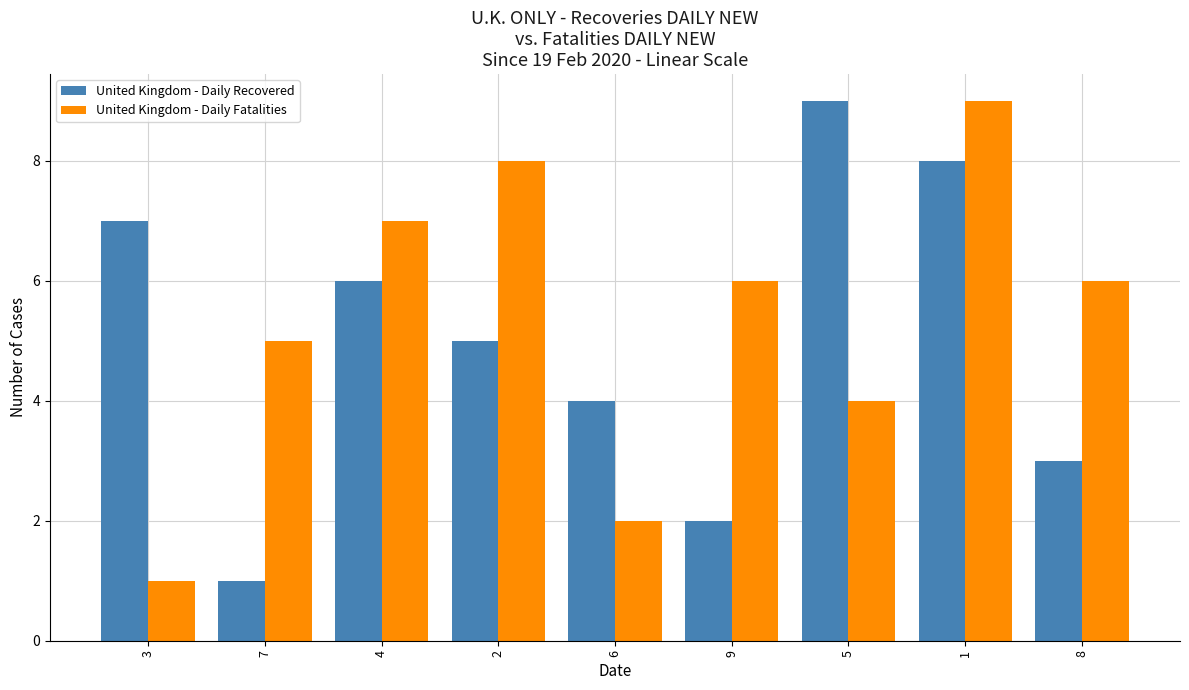

List the series in order of their overall mean, lowest first.

United Kingdom - Daily Recovered, United Kingdom - Daily Fatalities